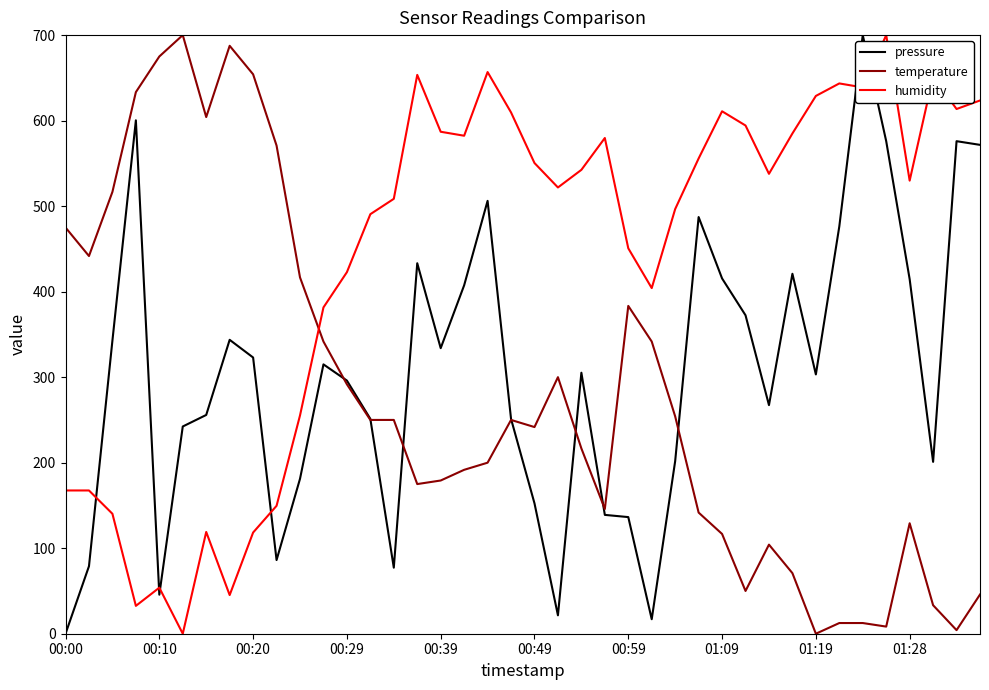

What is the greatest value displayed?

700.0